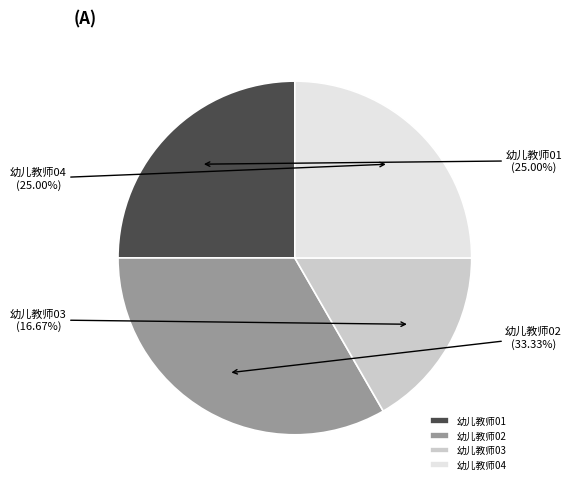

Do 幼儿教师03 and 幼儿教师04 together represent more than half of the pie?

No